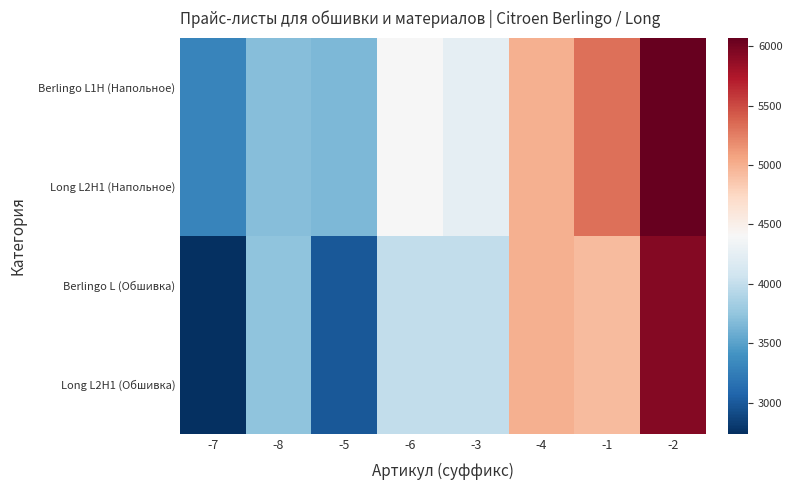

List the series in order of their peak value, highest first.

Berlingo L1H (Напольное), Long L2H1 (Напольное), Berlingo L (Обшивка), Long L2H1 (Обшивка)